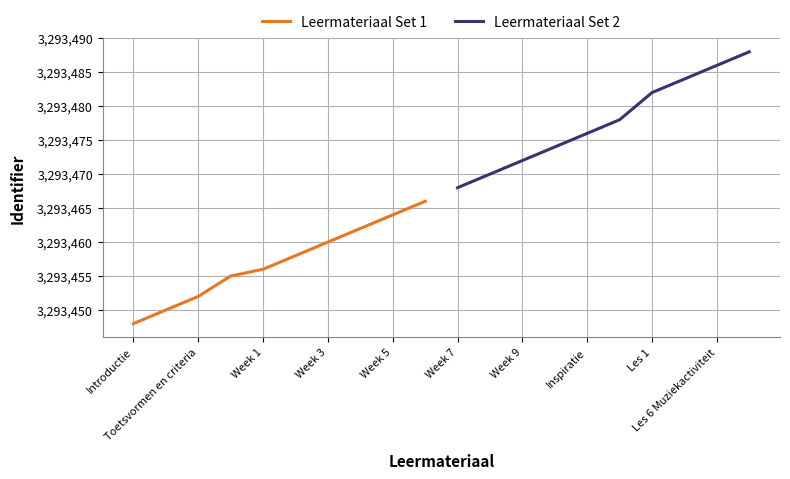

What is the label of the 6th point from the left?

Week 7